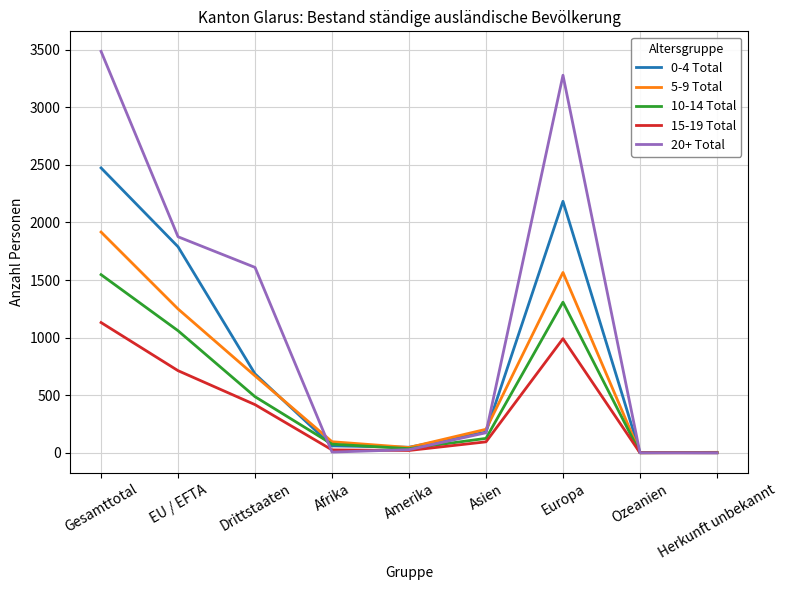

What is the difference between the highest and lowest values at Asien?

109